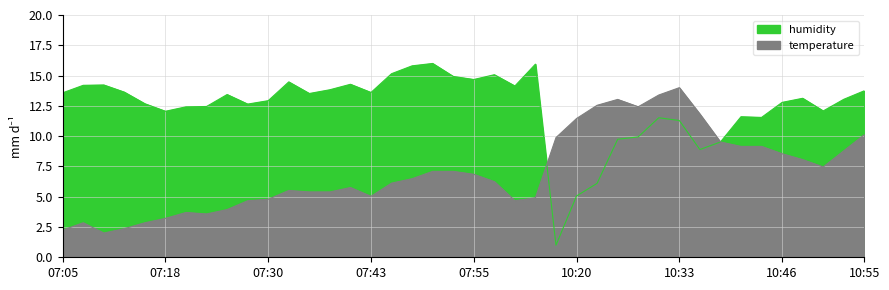

What is the average value of the humidity series?

12.4